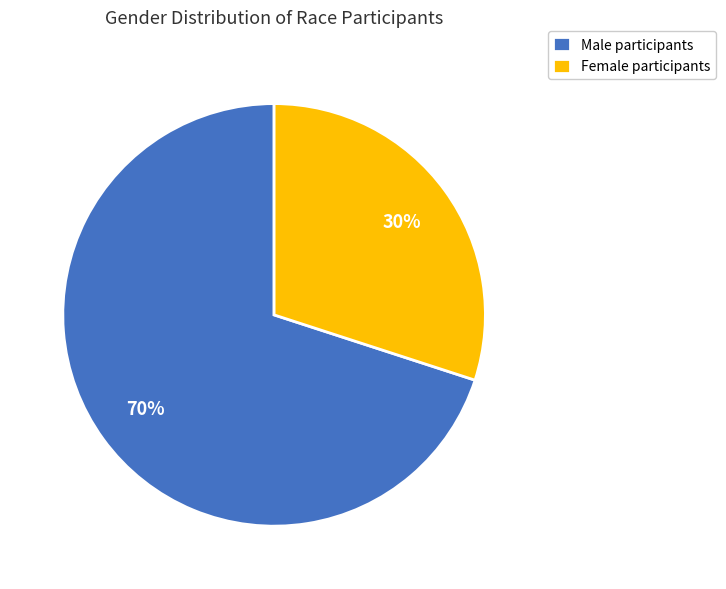

To the nearest percent, what portion does Male participants represent?

70%